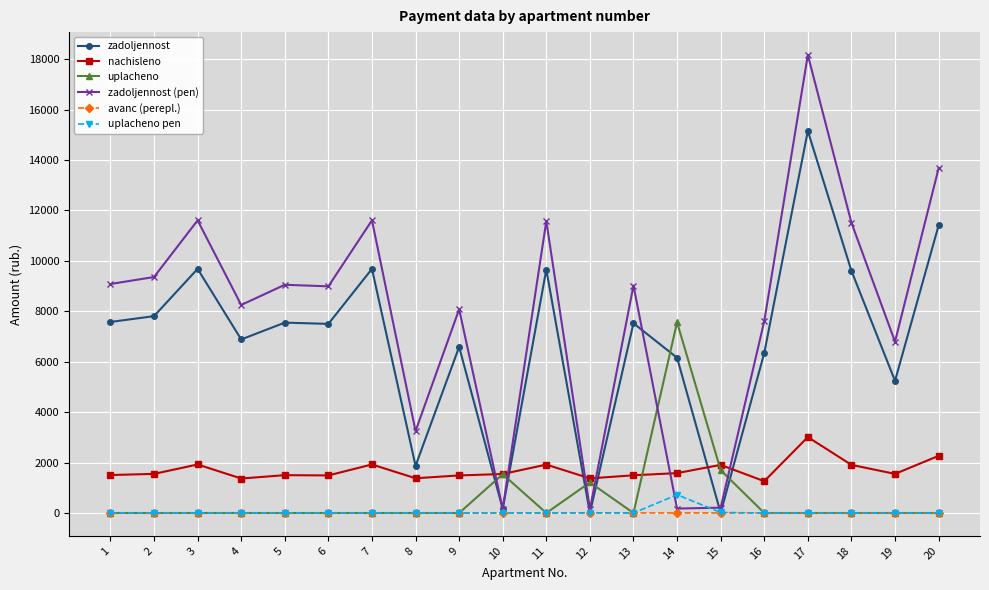

Which label corresponds to the largest value in the chart?

17